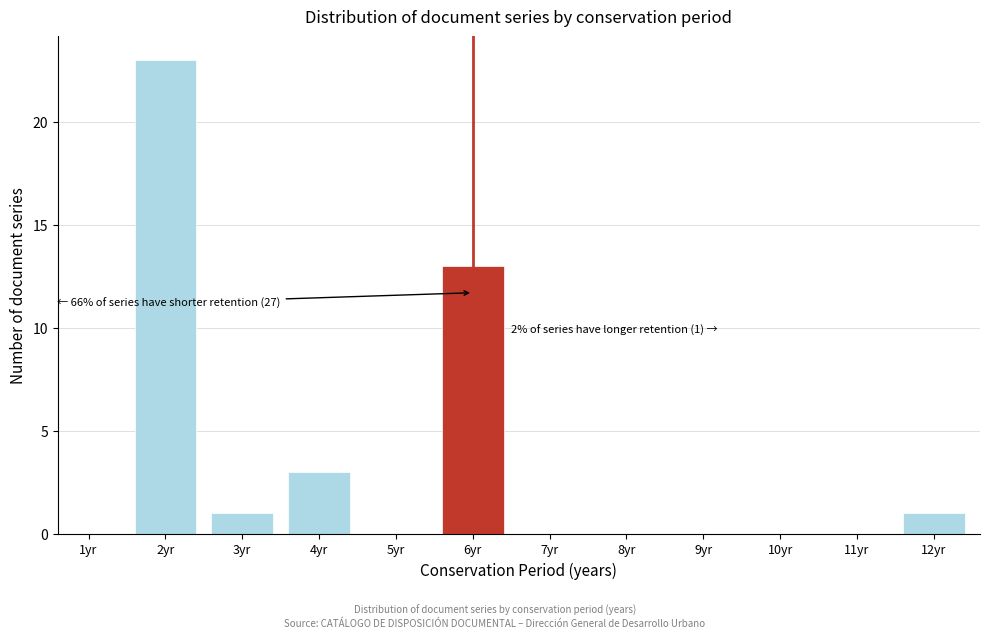

Reading left to right, extract all data points from this chart.

1yr=0	2yr=23	3yr=1	4yr=3	5yr=0	6yr=13	7yr=0	8yr=0	9yr=0	10yr=0	11yr=0	12yr=1